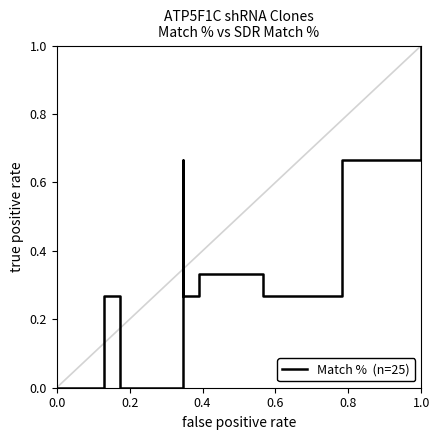

Does the chart display data point markers on the line(s)?

No